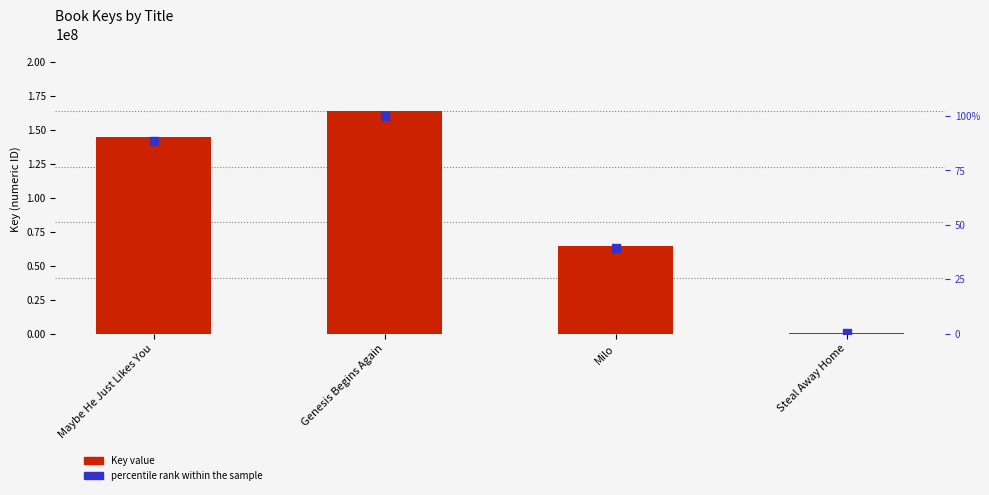

Which series has the largest total across all categories?

Key value